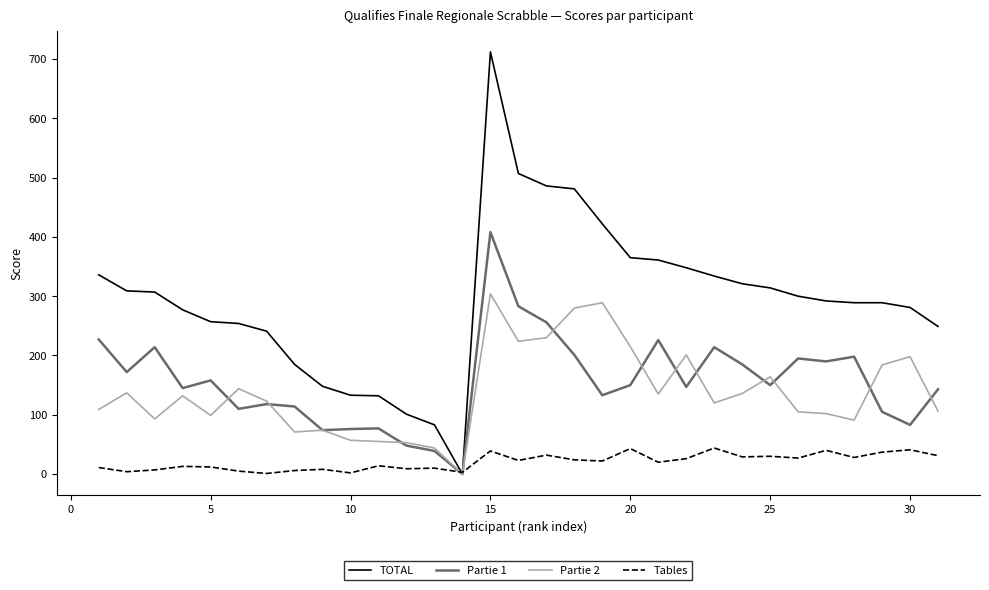

Rank the series by their maximum value, from lowest to highest.

Tables, Partie 2, Partie 1, TOTAL